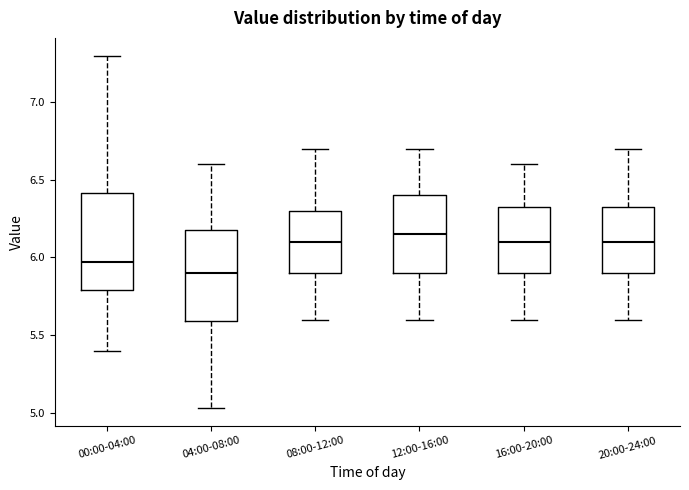

Reading left to right, transcribe this box plot: for each box, give where its median line is, the range the box spans, and where its two whiskers end, as read against the y-axis. The values are not printed on the chart, so give them approximately, as read against the axis.

00:00-04:00: median 5.95, box 5.80 to 6.40, whiskers 5.40 to 7.30
04:00-08:00: median 5.90, box 5.60 to 6.20, whiskers 5.05 to 6.60
08:00-12:00: median 6.10, box 5.90 to 6.30, whiskers 5.60 to 6.70
12:00-16:00: median 6.15, box 5.90 to 6.40, whiskers 5.60 to 6.70
16:00-20:00: median 6.10, box 5.90 to 6.35, whiskers 5.60 to 6.60
20:00-24:00: median 6.10, box 5.90 to 6.35, whiskers 5.60 to 6.70